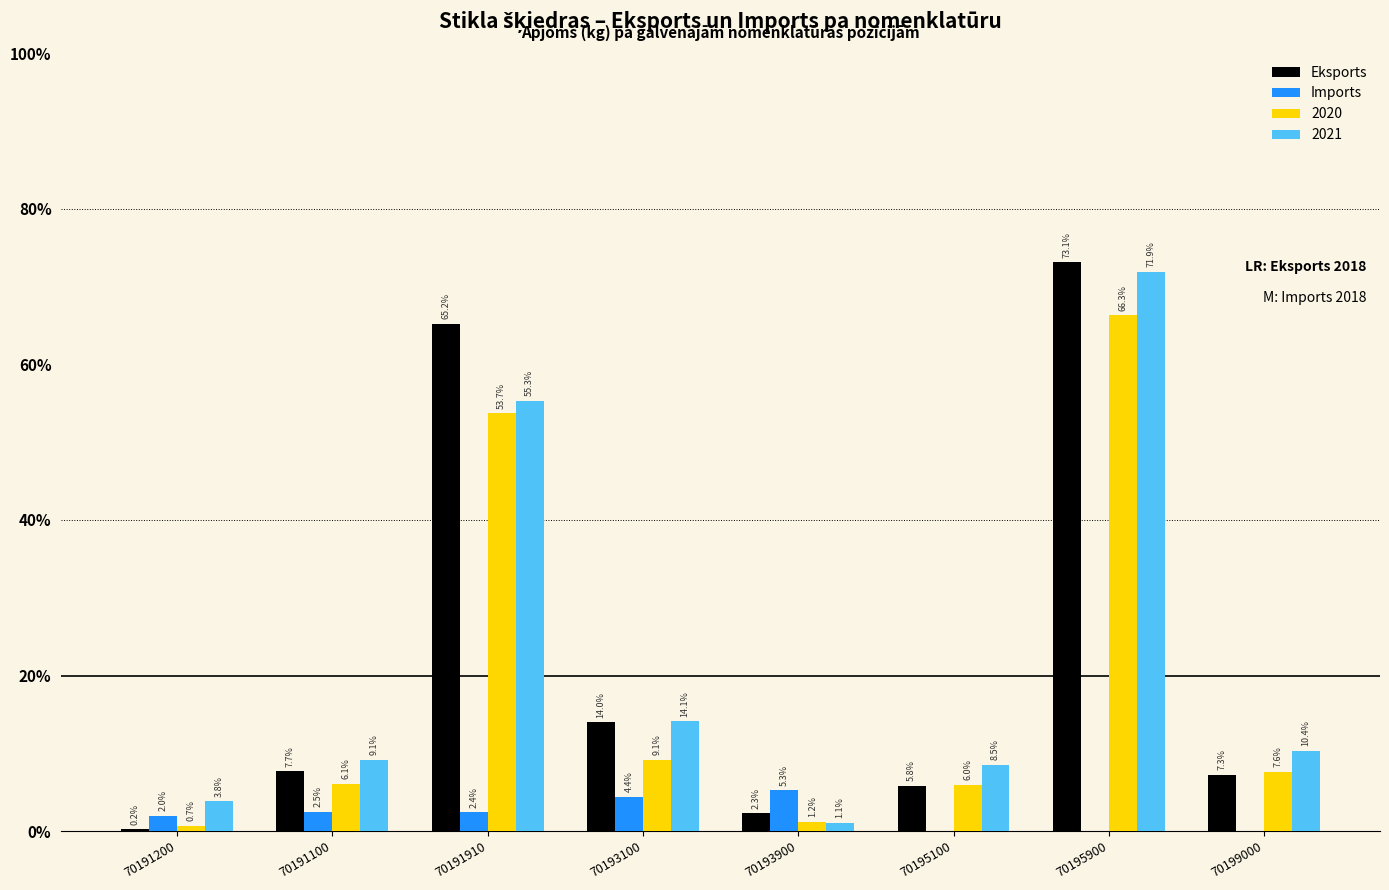

Which series changed the most between 70195100 and 70195900?

Eksports